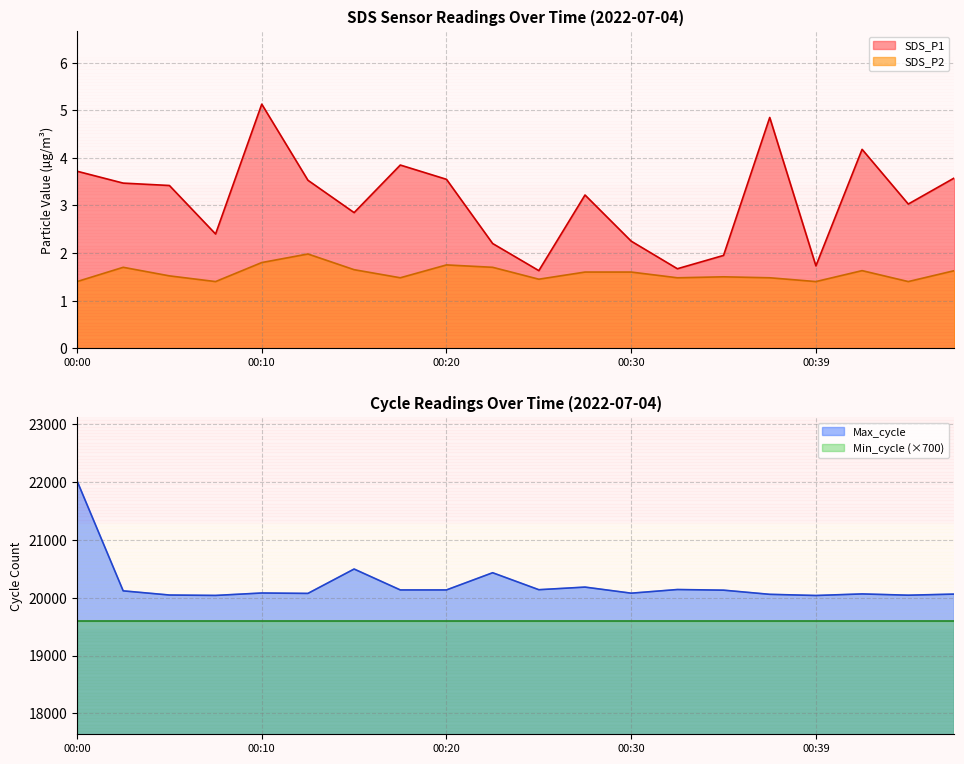

What is the average value of the SDS_P1 series?

3.1